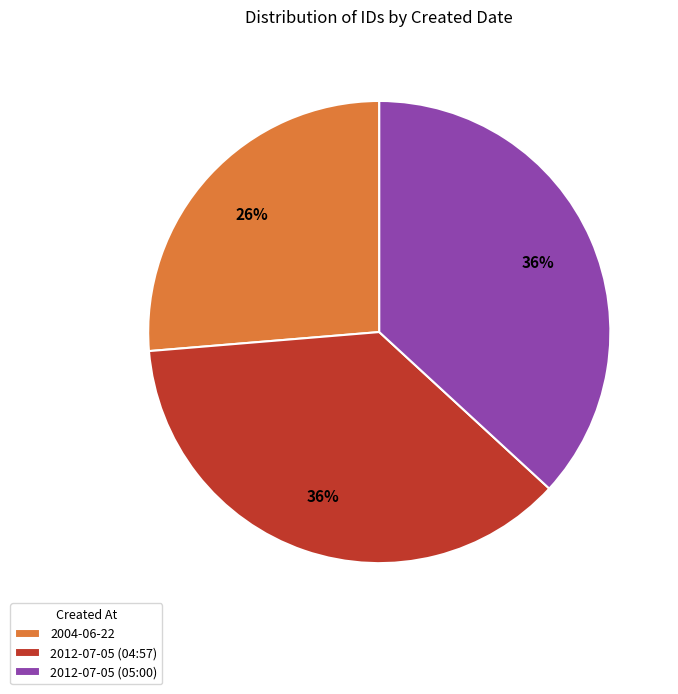

To the nearest percent, what percentage of the pie is 2012-07-05 (05:00)?

37%